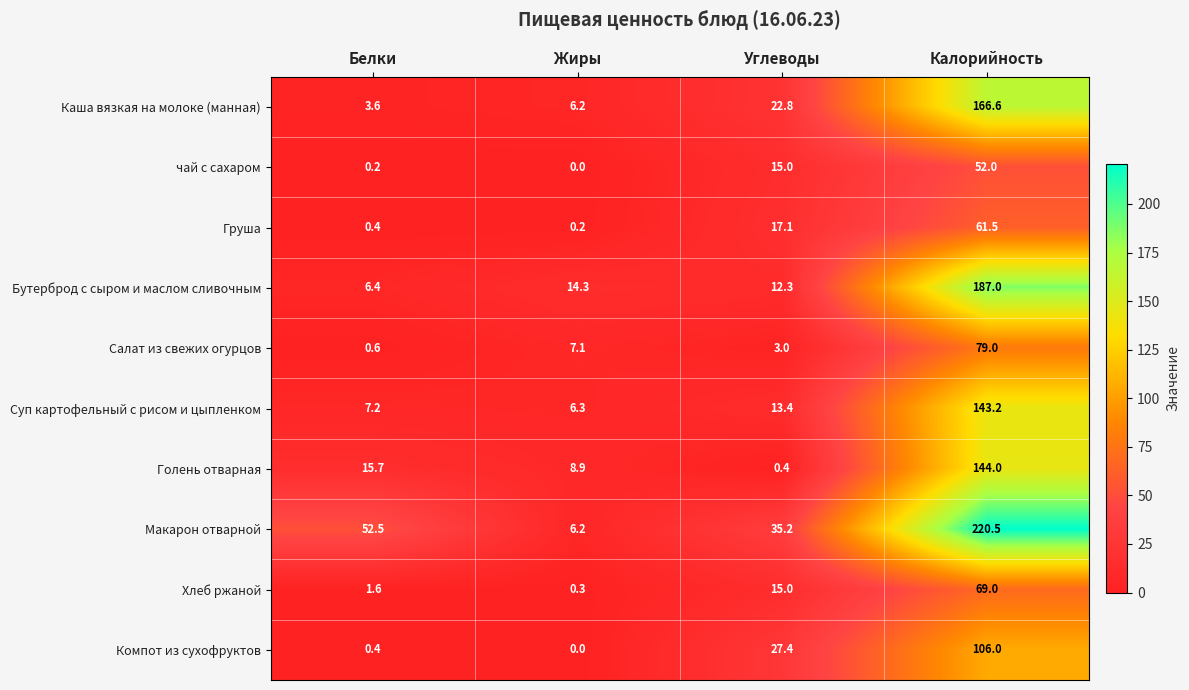

Which series has the largest total across all categories?

Макарон отварной